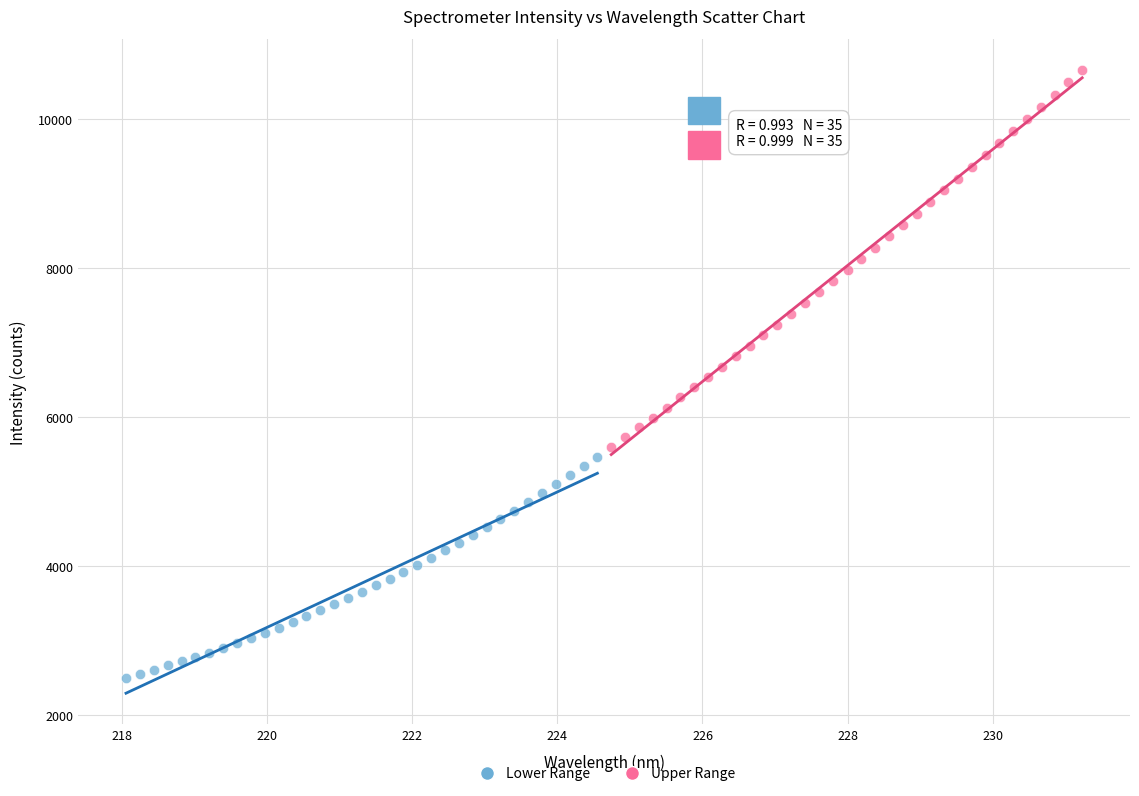

Which series reaches the maximum Y coordinate?

Upper Range